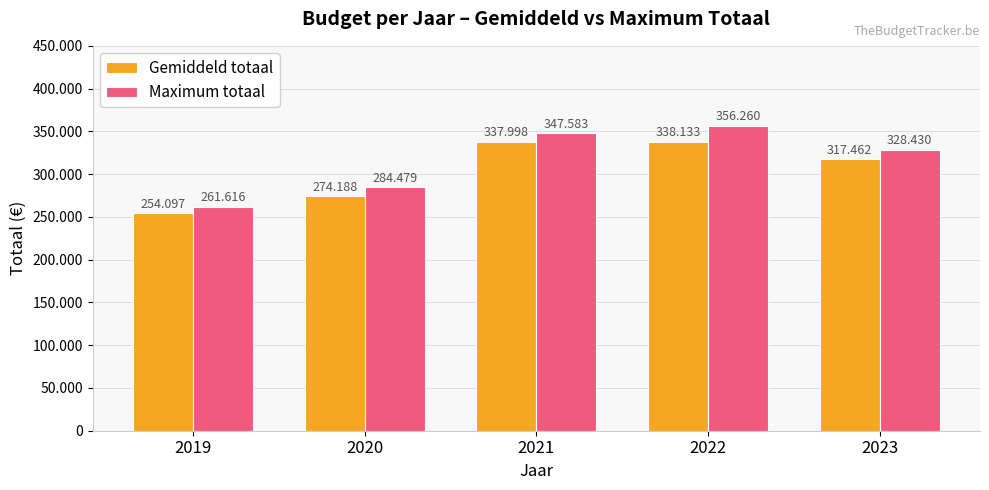

What are all the series names shown in the legend?

Gemiddeld totaal, Maximum totaal